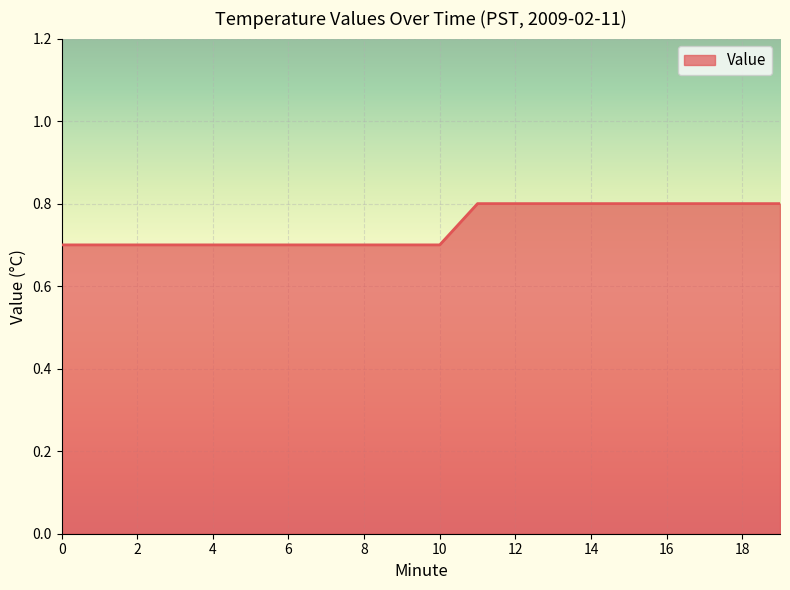

What is the minimum value shown in the chart?

0.7